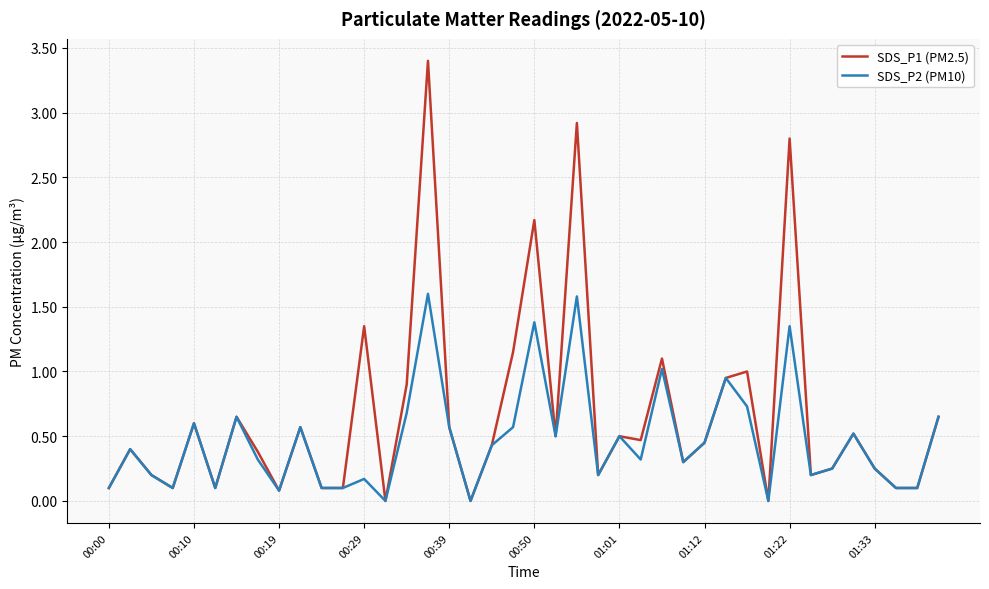

Which series has the largest total across all categories?

SDS_P1 (PM2.5)